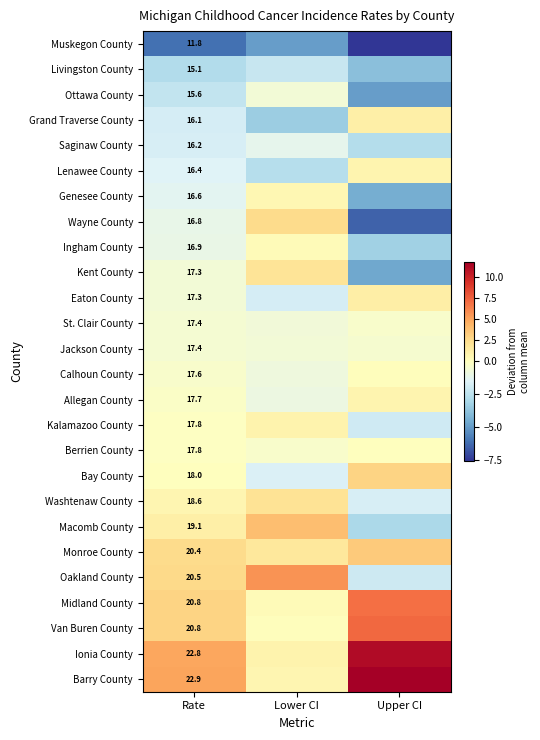

Is the value of Saginaw County at Rate greater than the value of Wayne County at Rate?

No